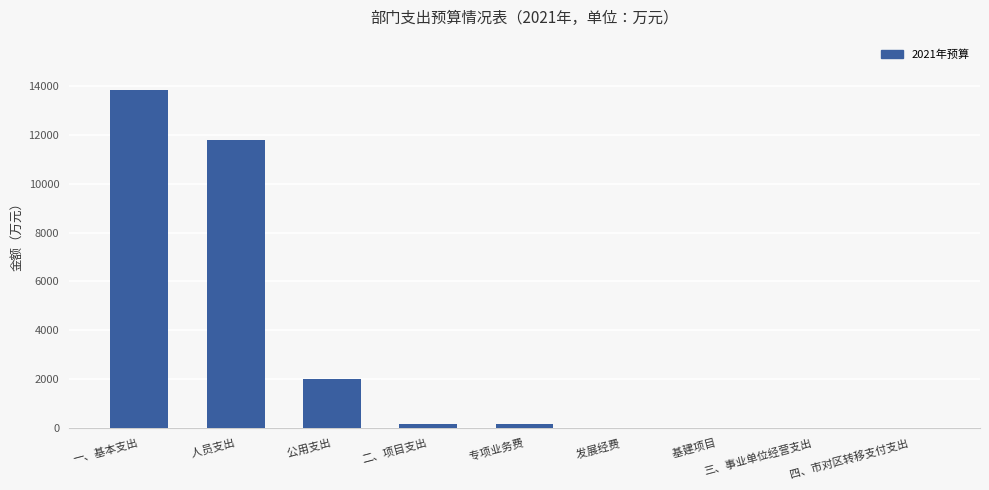

The chart shows a value of 0.0 at 三、事业单位经营支出. True or false?

True